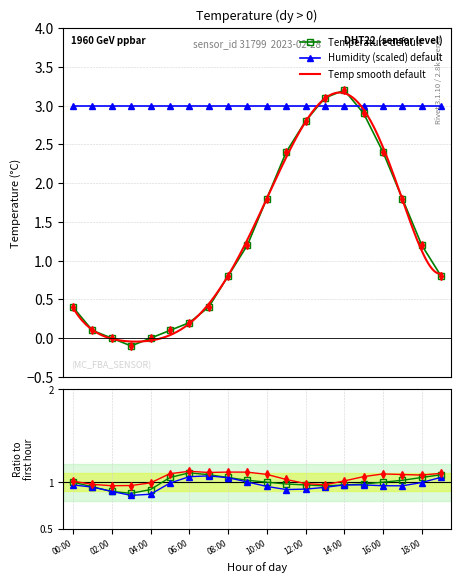

In Temperature default, how many points are lower than both neighbors (excluding endpoints)?

1